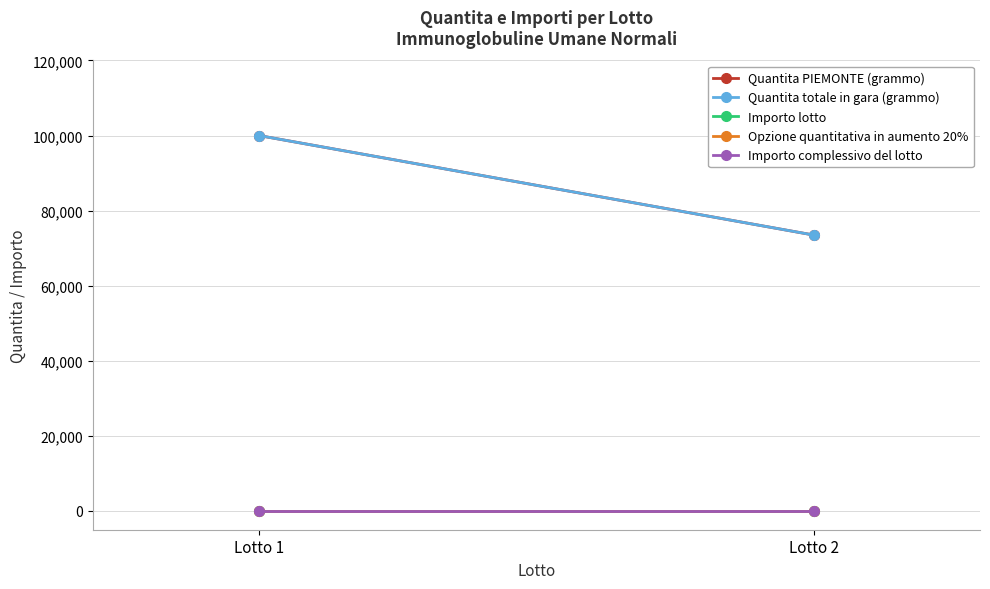

Reading left to right, extract all data points from this chart.

Quantita PIEMONTE (grammo): Lotto 1=100000	Lotto 2=73500
Quantita totale in gara (grammo): Lotto 1=100000	Lotto 2=73500
Importo lotto: Lotto 1=0	Lotto 2=0
Opzione quantitativa in aumento 20%: Lotto 1=0	Lotto 2=0
Importo complessivo del lotto: Lotto 1=0	Lotto 2=0